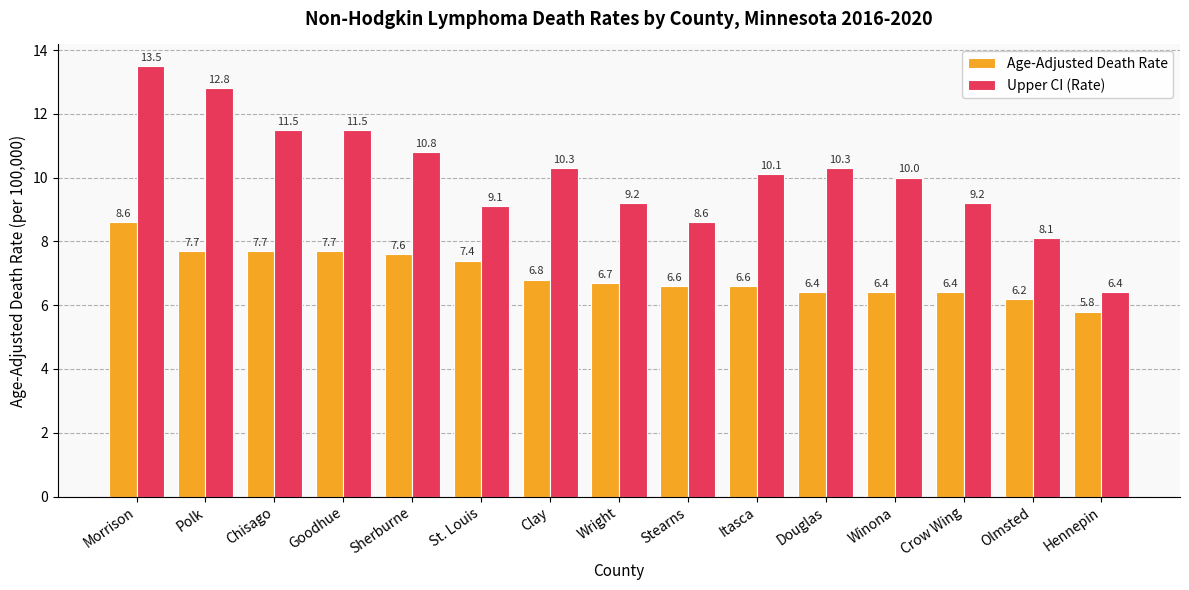

What is the difference between the highest and lowest values at Chisago?

3.8